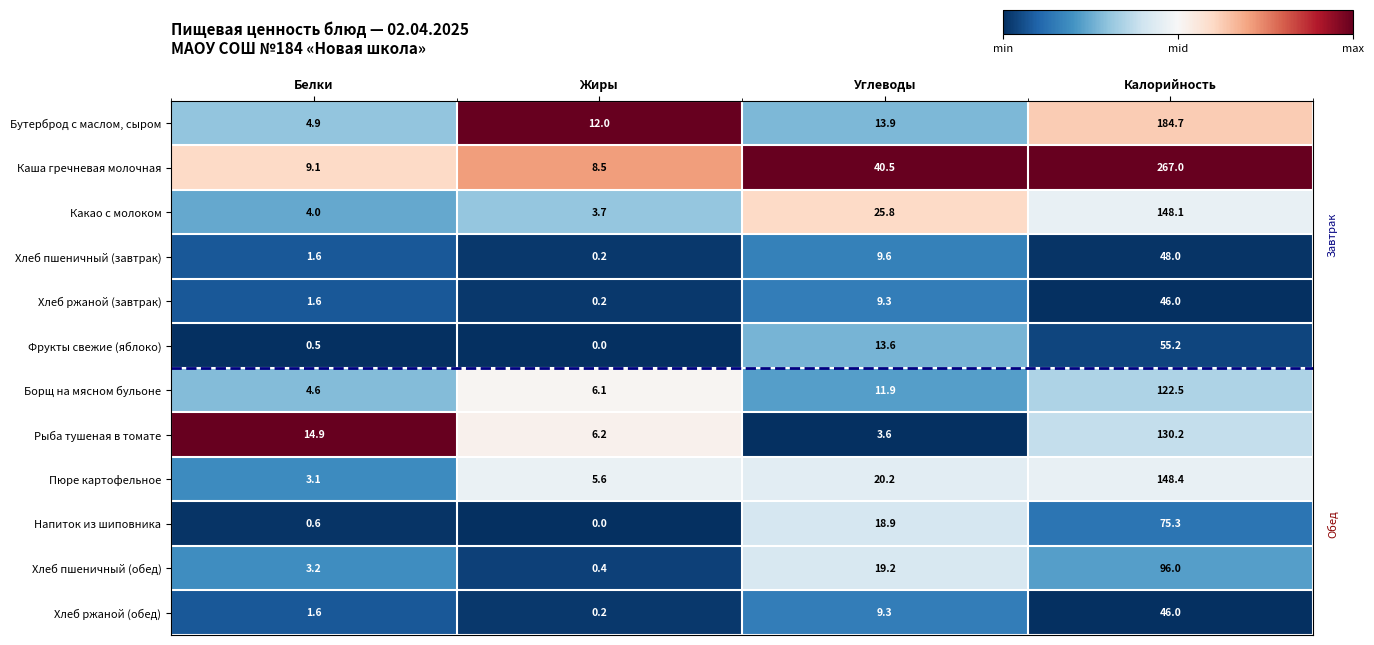

Between Белки and Калорийность, which series saw the biggest shift?

Каша гречневая молочная